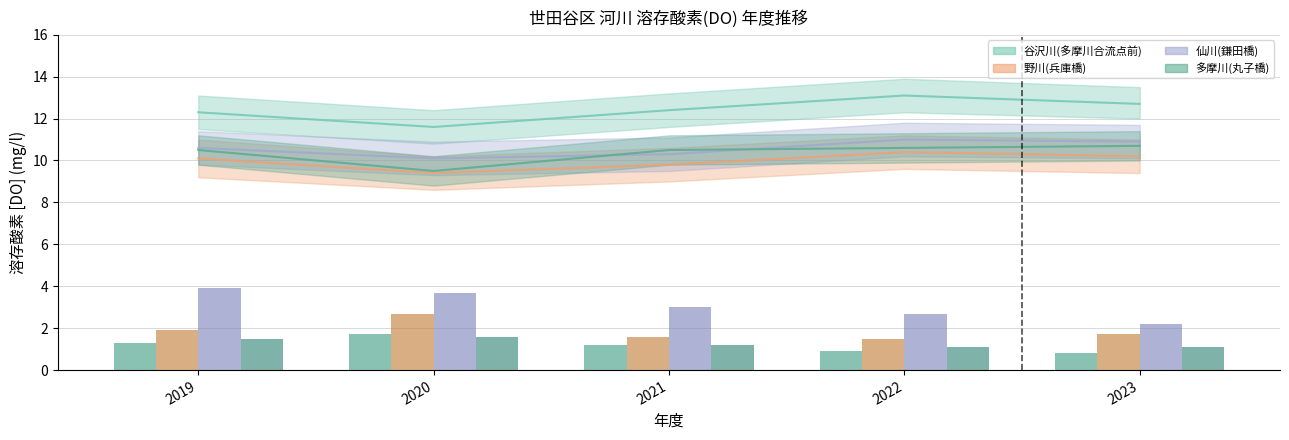

At which category is the sum across all series the highest?

2020